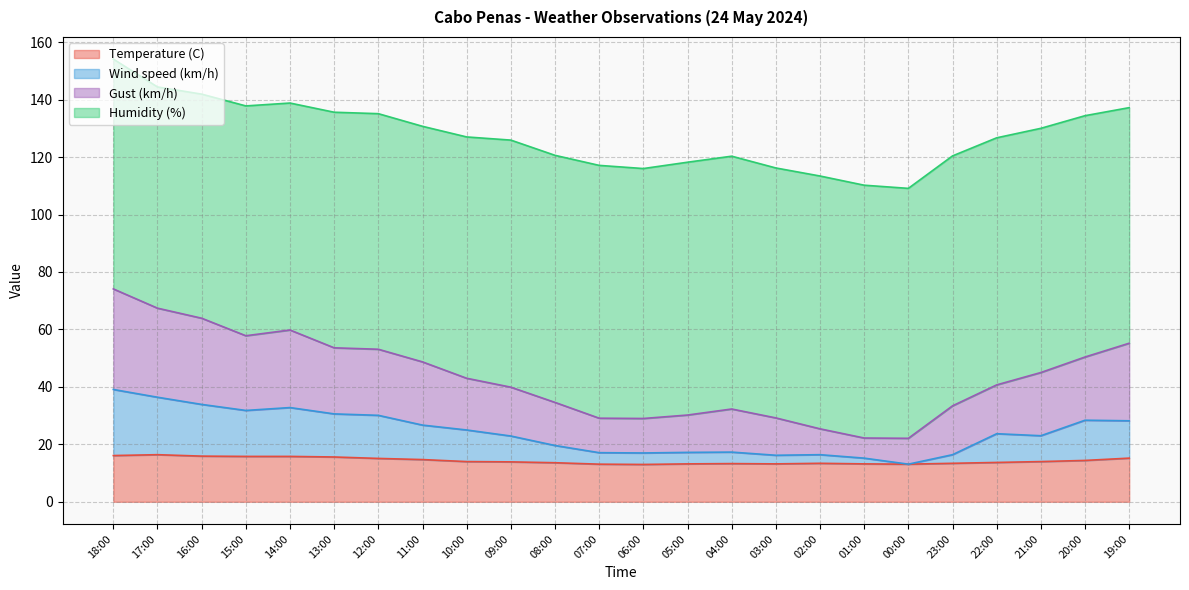

What is the minimum value for Temperature (C)?

13.0